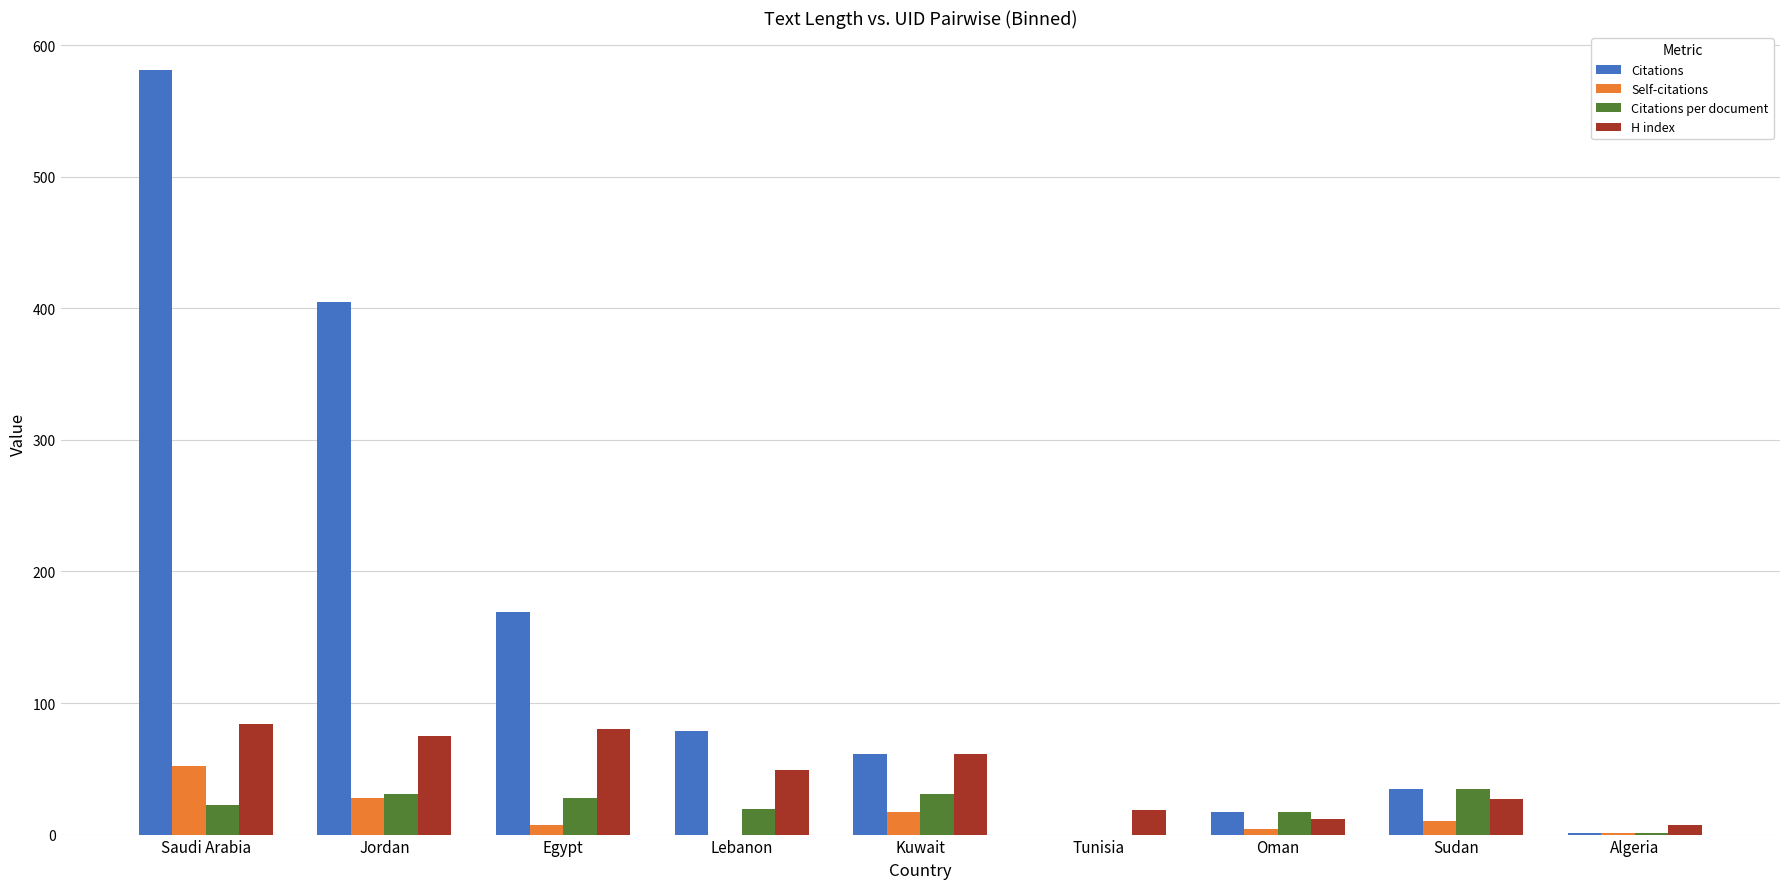

What is the approximate value of H index at Kuwait?

61.0